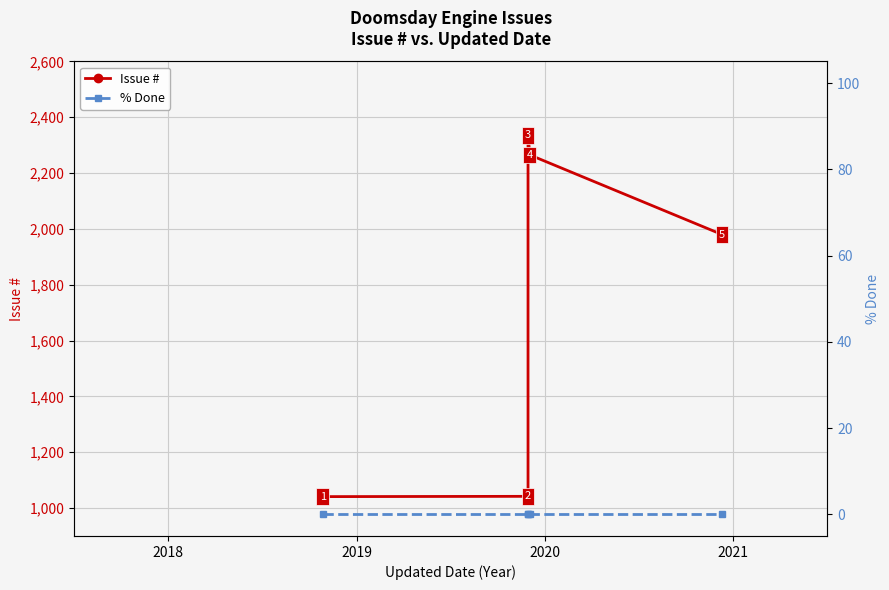

Rank the series by their average value, from lowest to highest.

% Done, Issue #